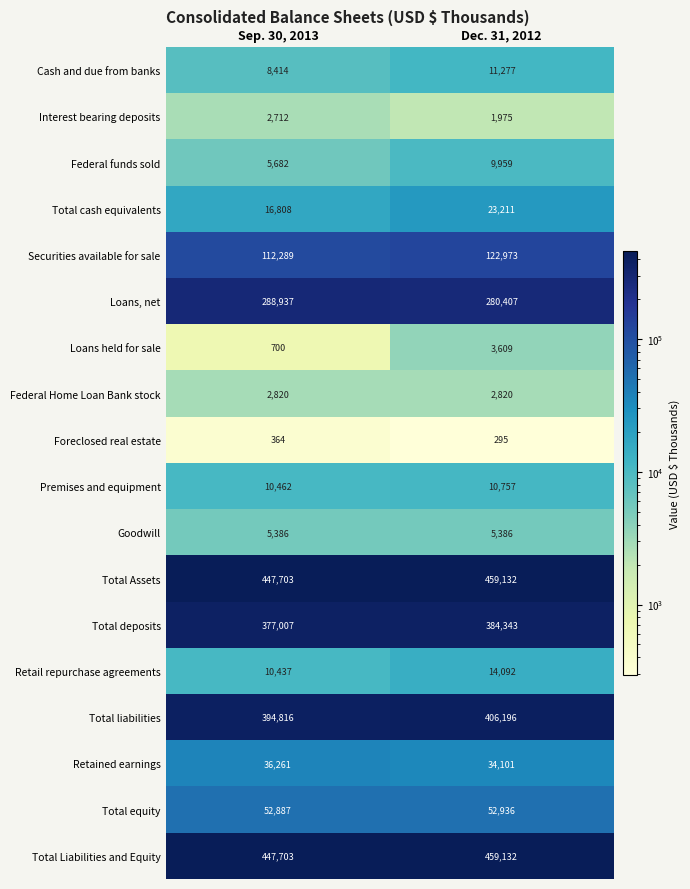

Where is Premises and equipment nearest to the value 10609?

Sep. 30, 2013